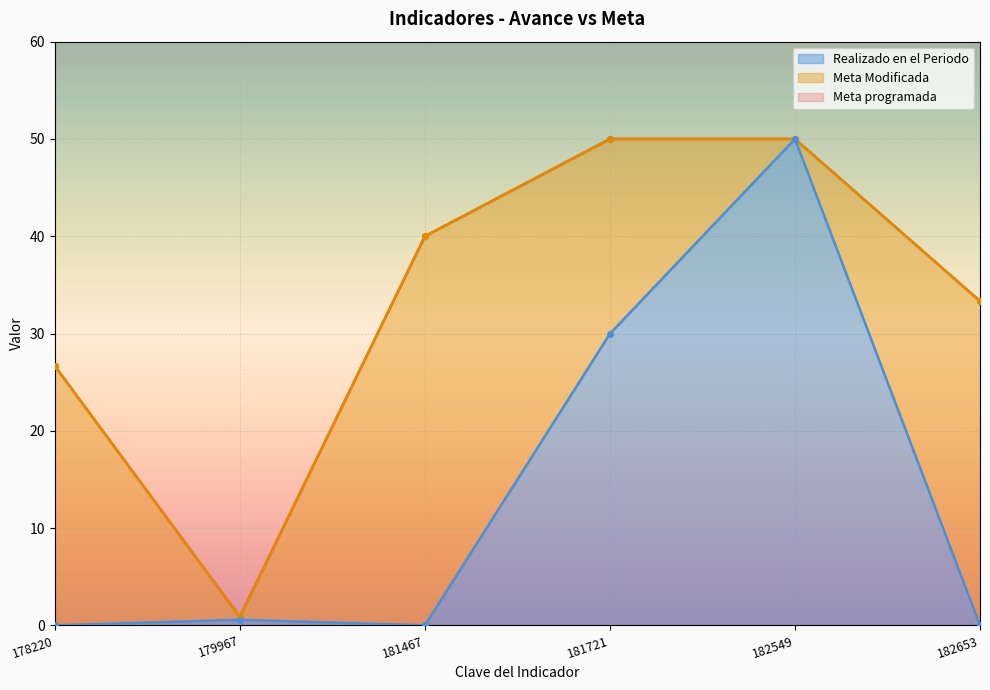

The value of Meta programada at 182549 is 50.0. True or false?

True